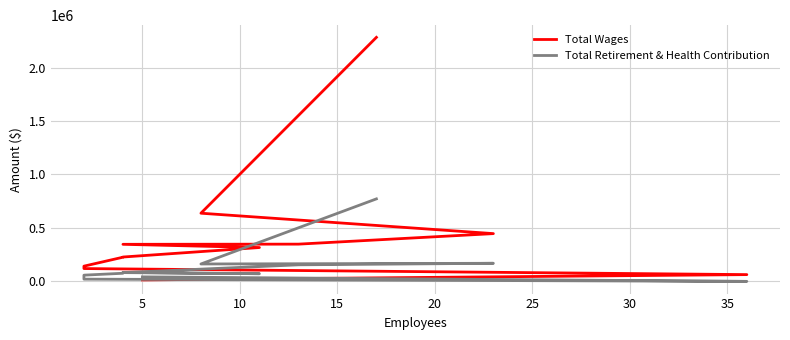

How many lines are shown in the chart?

2